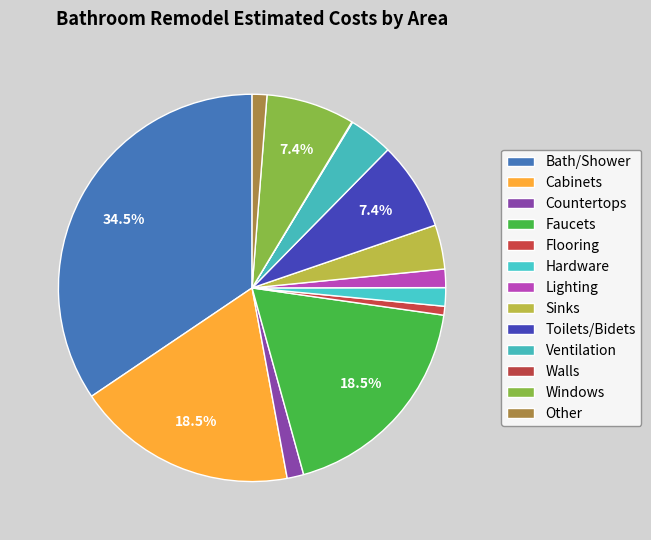

What is the smallest slice in the pie chart?

Walls